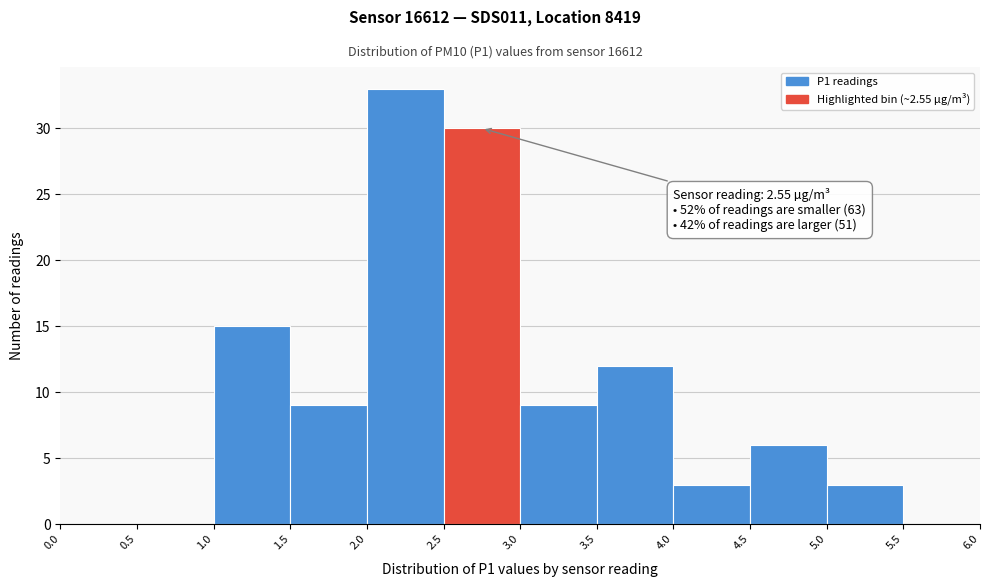

Over which range of the x-axis is the bar tallest?

2.0 to 2.5